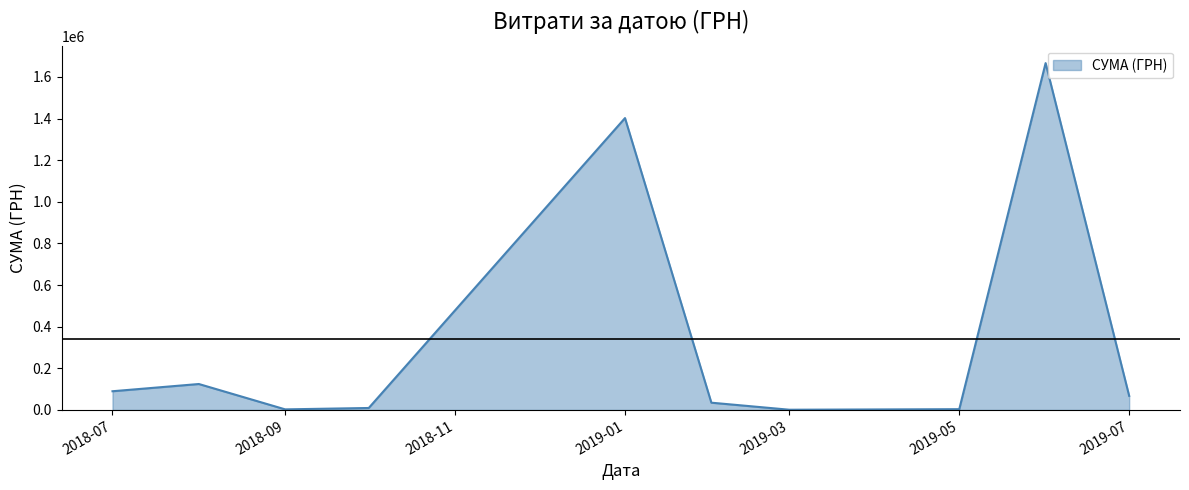

What is the maximum value shown in the chart?

1666187.8